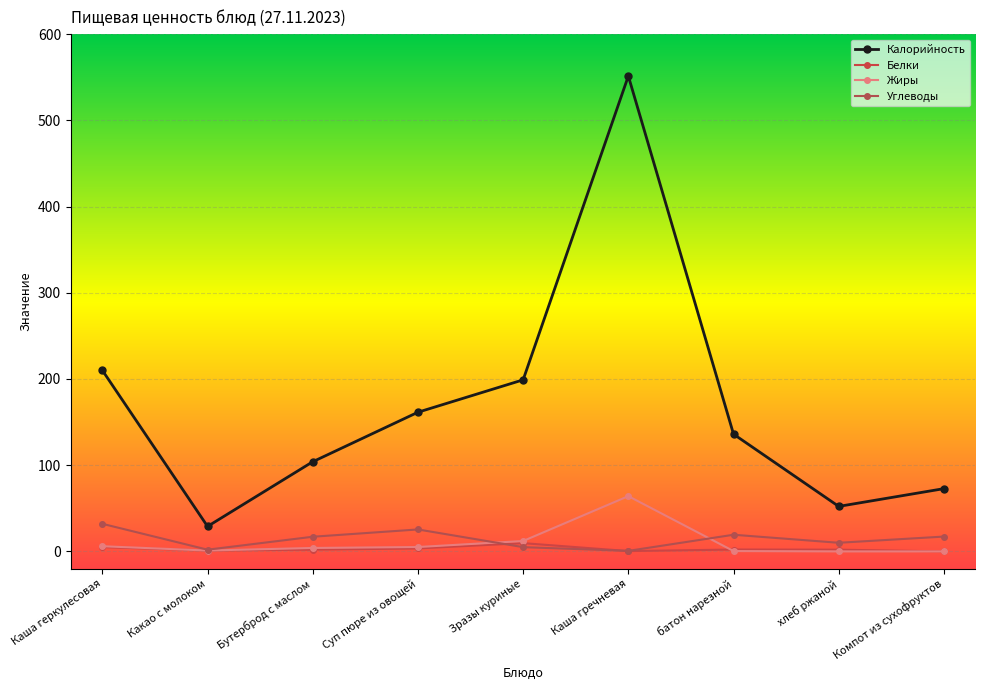

Rank the series by their maximum value, from highest to lowest.

Калорийность, Жиры, Углеводы, Белки